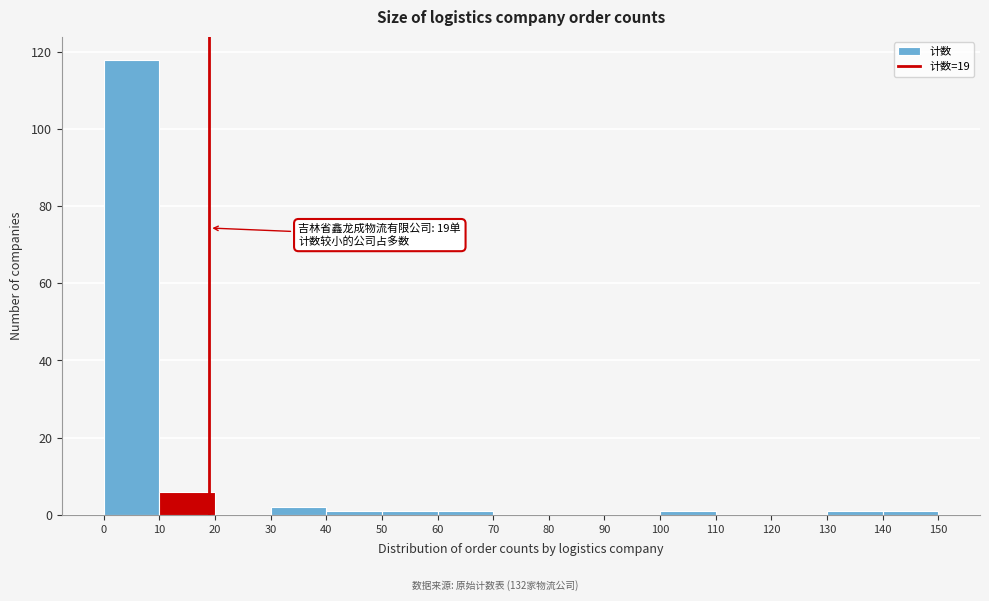

Over which range of the x-axis is the bar tallest?

0 to 10